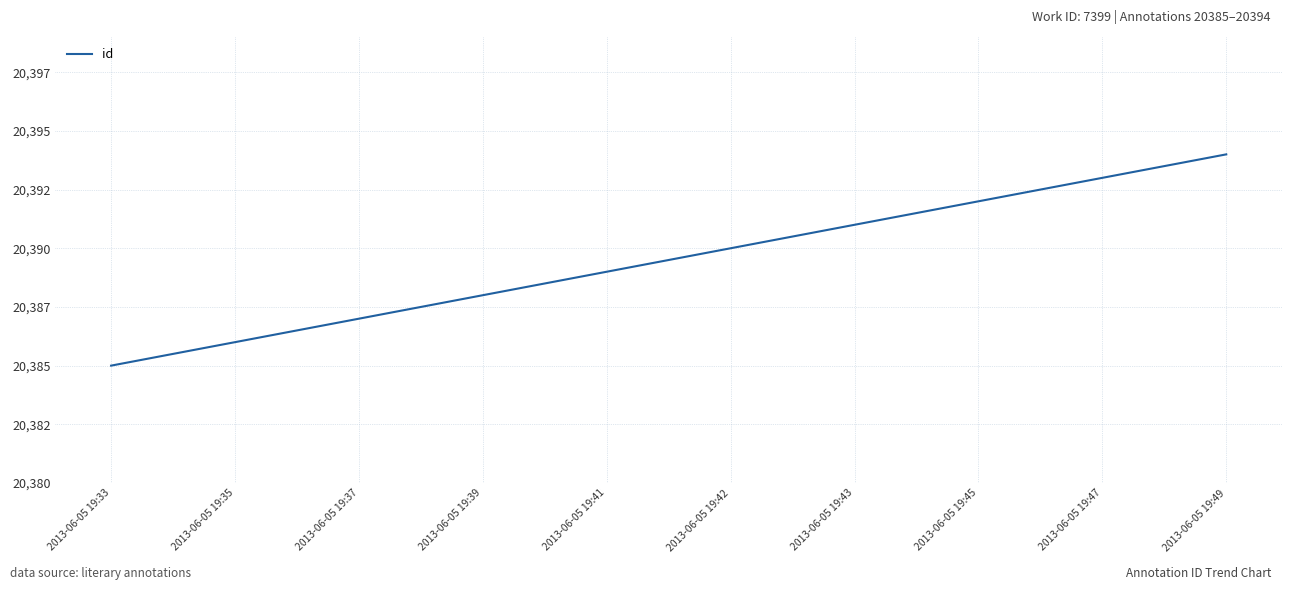

Does the chart display data point markers on the line(s)?

No